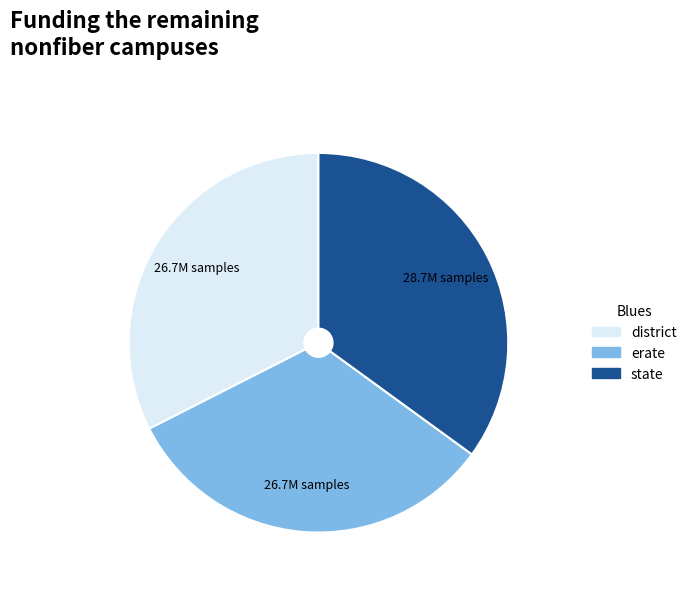

Combined, do state and erate account for over 50%?

Yes